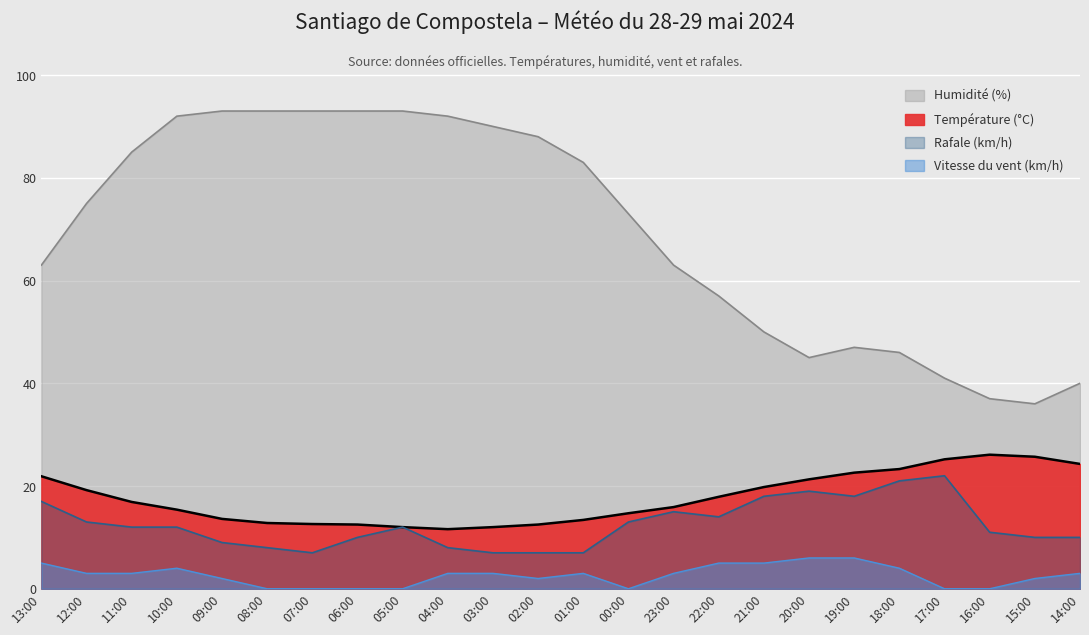

True or false: Rafale (km/h) and Température (°C) intersect in this chart.

False